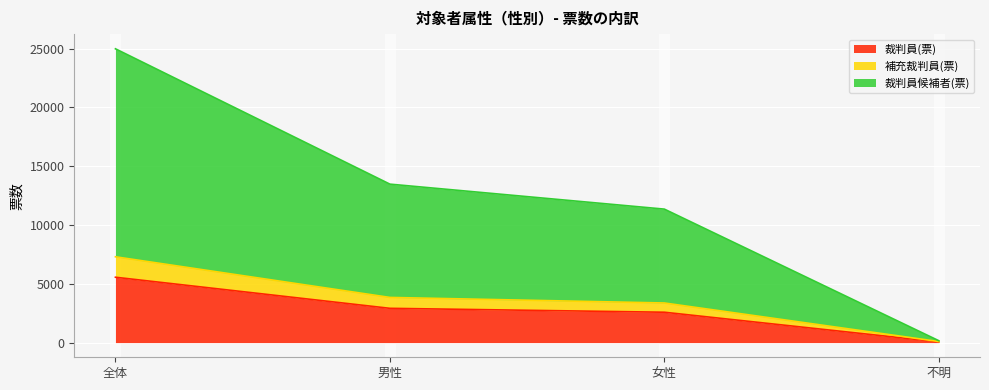

Is the value of 補充裁判員(票) at 不明 greater than the value of 裁判員(票) at 全体?

No